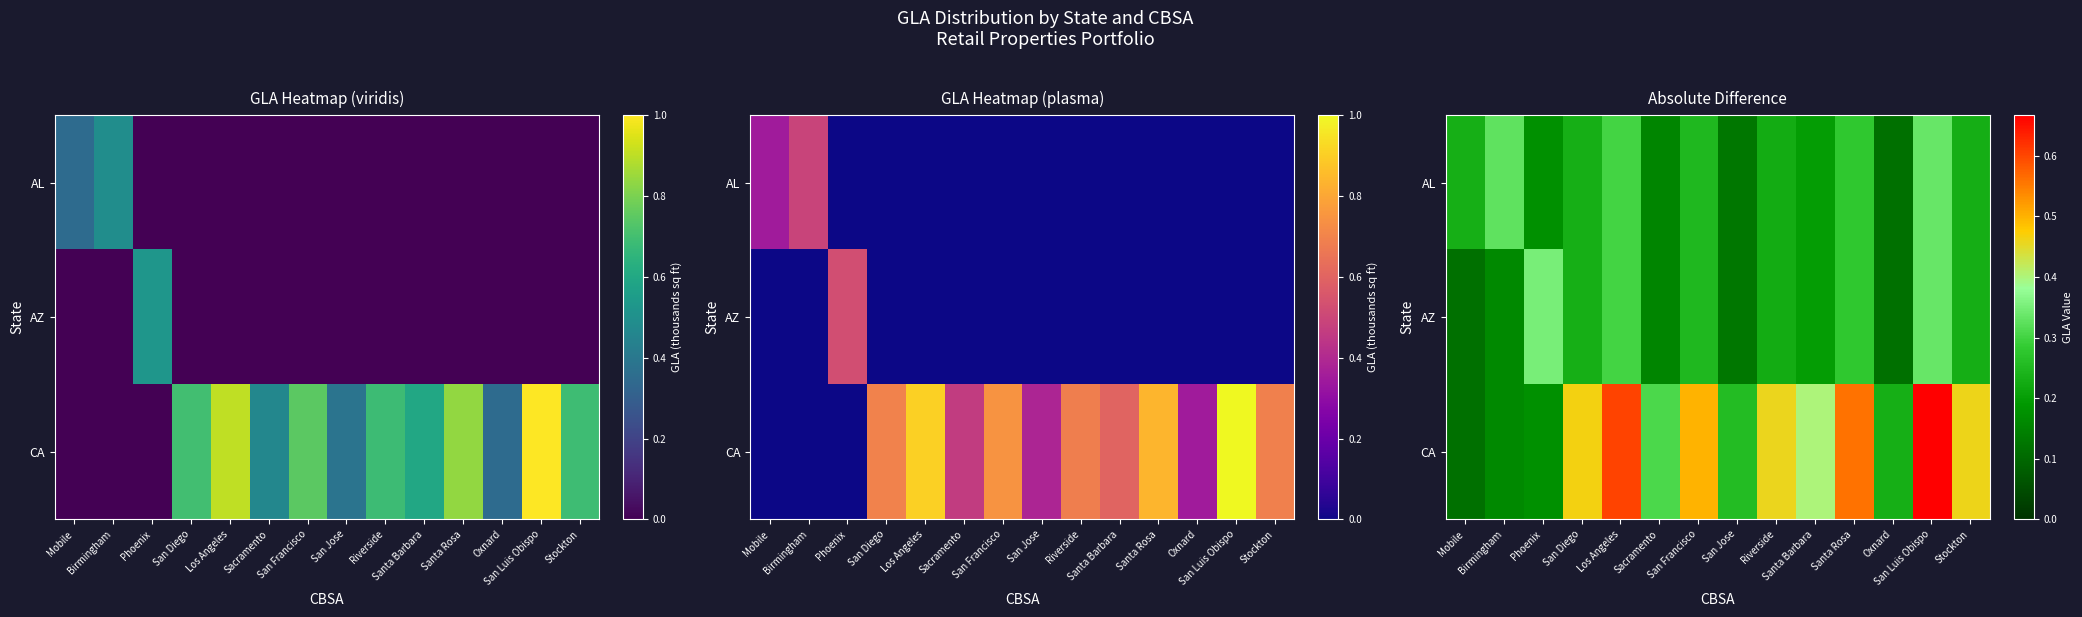

At which category is the sum across all series the highest?

San Luis Obispo